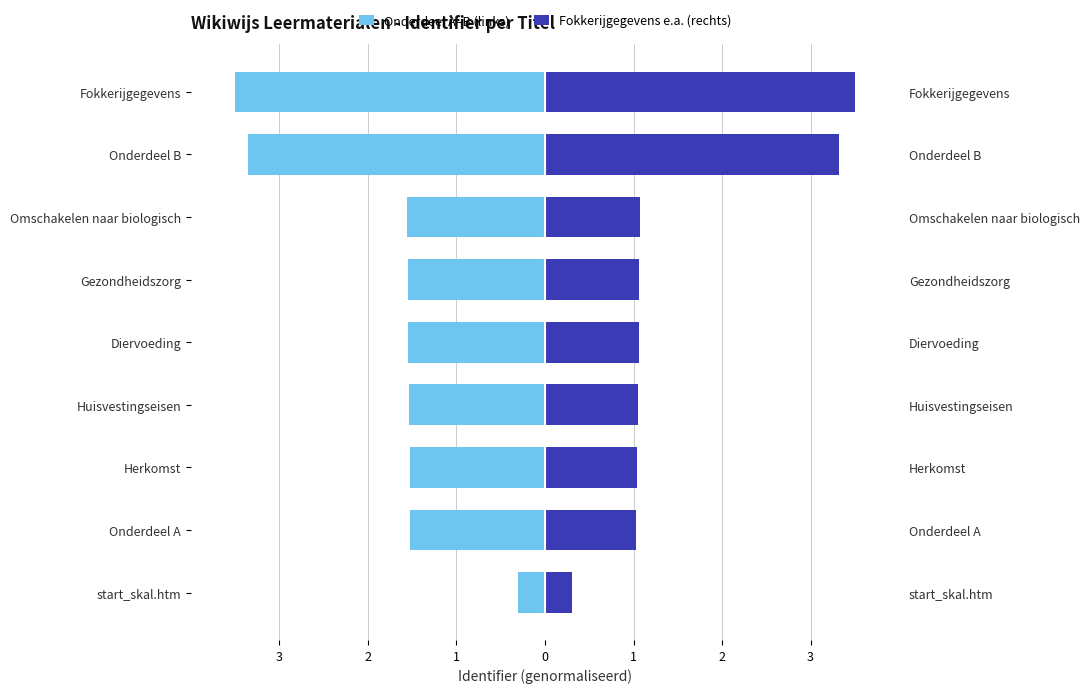

What are all the series names shown in the legend?

Onderdeel A–B (links), Fokkerijgegevens e.a. (rechts)